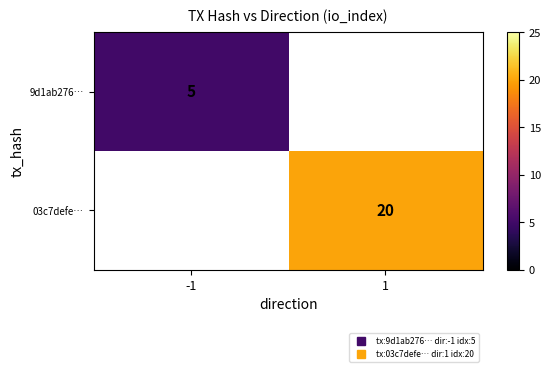

What is the greatest value displayed?

20.0